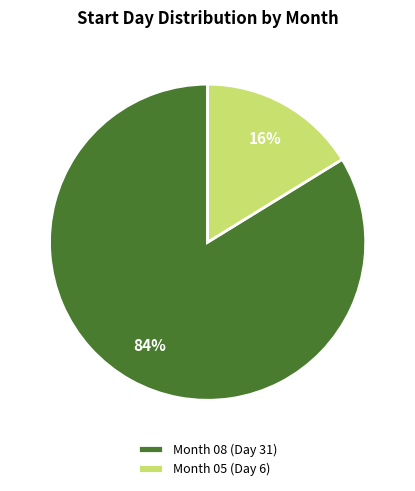

Combined, do Month 05 (Day 6) and Month 08 (Day 31) account for over 50%?

Yes